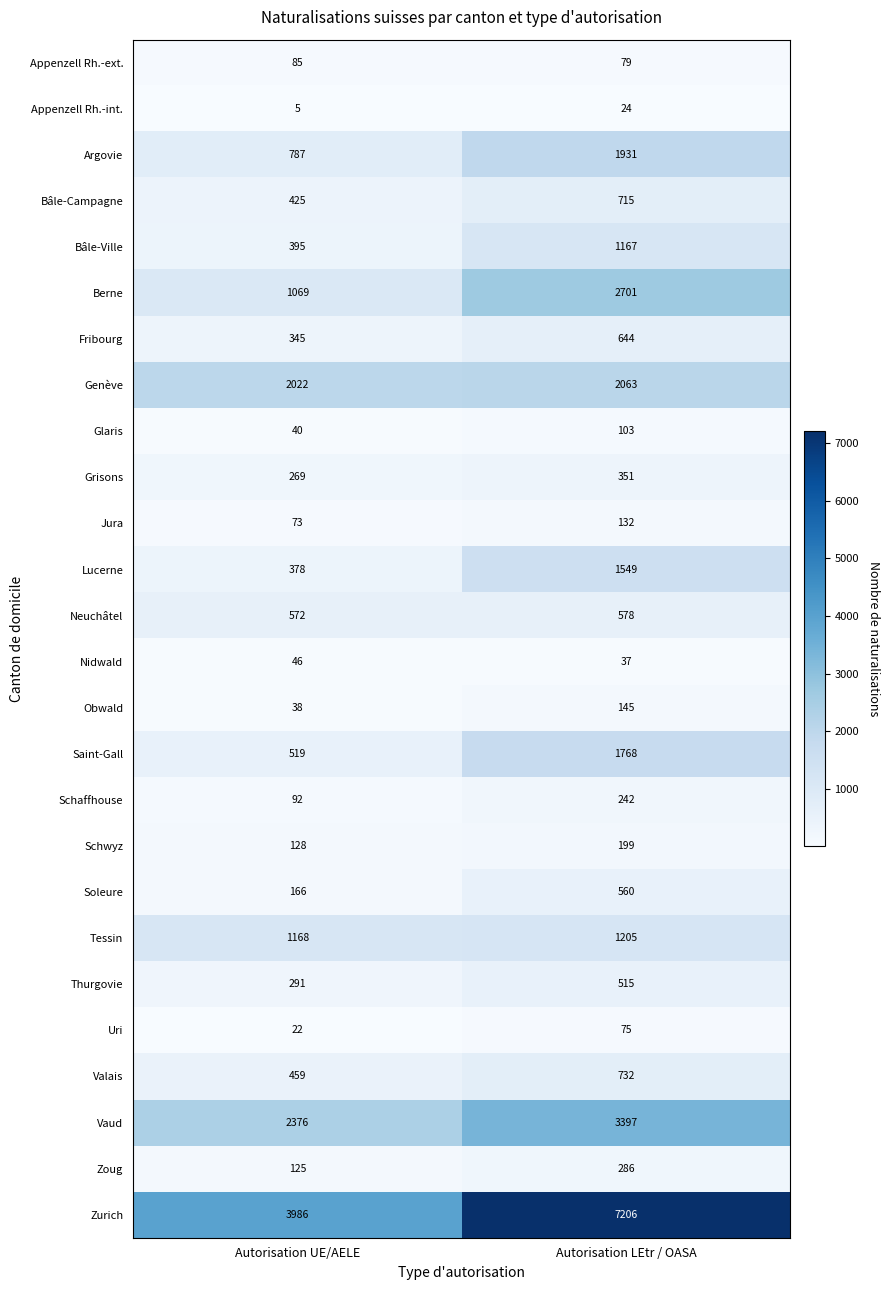

What value does the Schwyz series have at Autorisation LEtr / OASA, to the nearest 10?

200